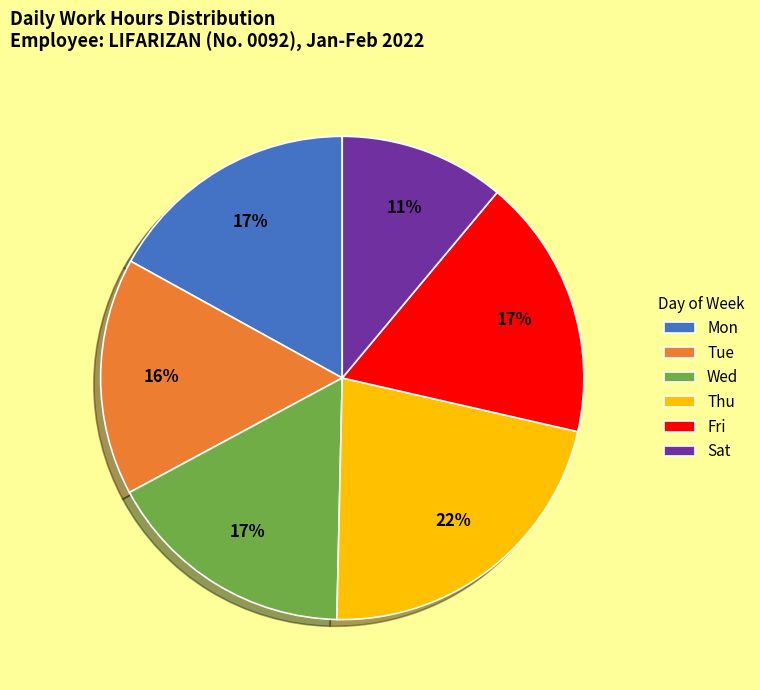

What percentage is the Thu slice, to the nearest percent?

22%